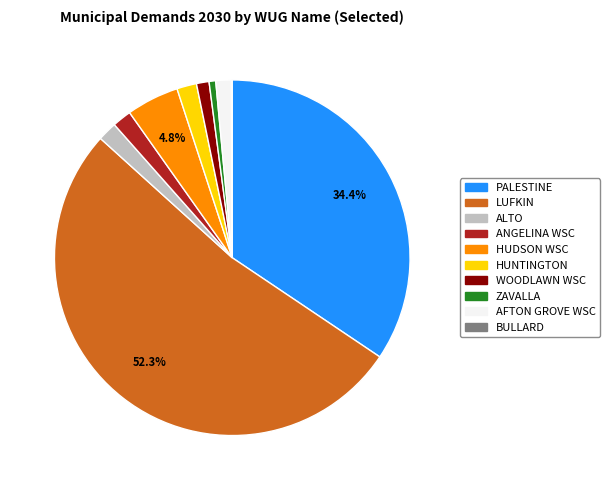

Is there any slice that represents more than half of the pie?

Yes